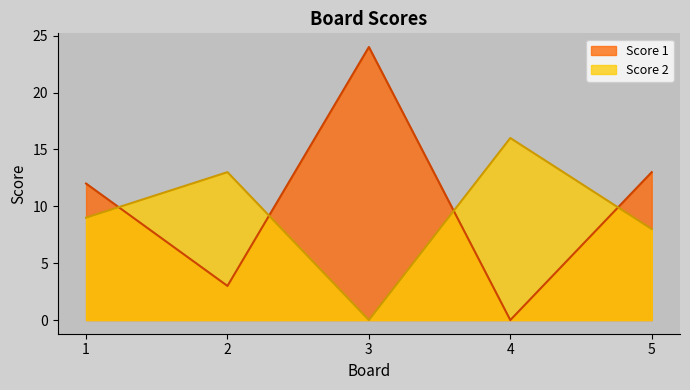

Which label corresponds to the smallest value in the chart?

4